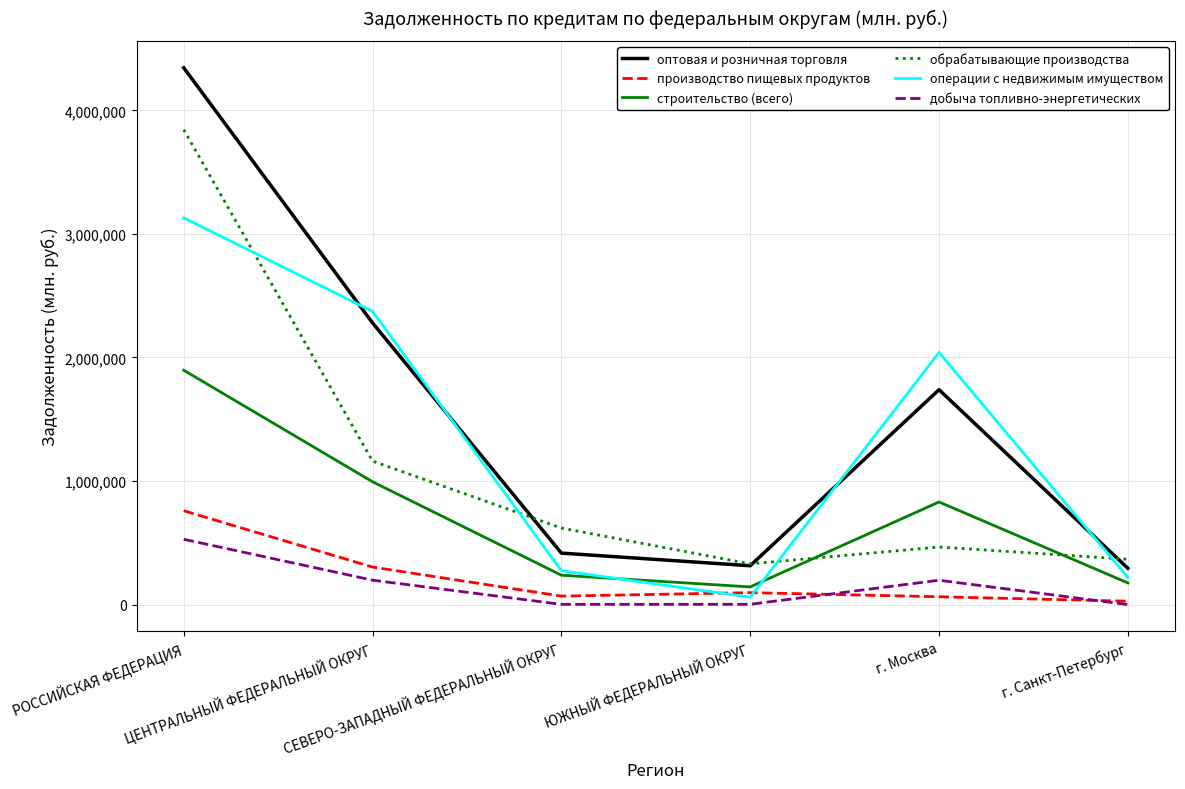

What is the approximate value of оптовая и розничная торговля at СЕВЕРО-ЗАПАДНЫЙ ФЕДЕРАЛЬНЫЙ ОКРУГ?

416668